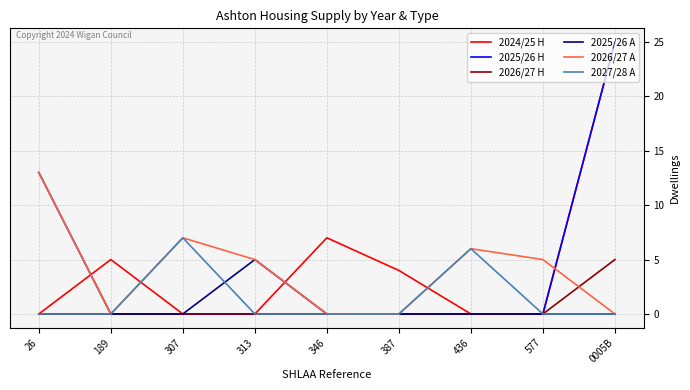

What position from the right is 26?

9